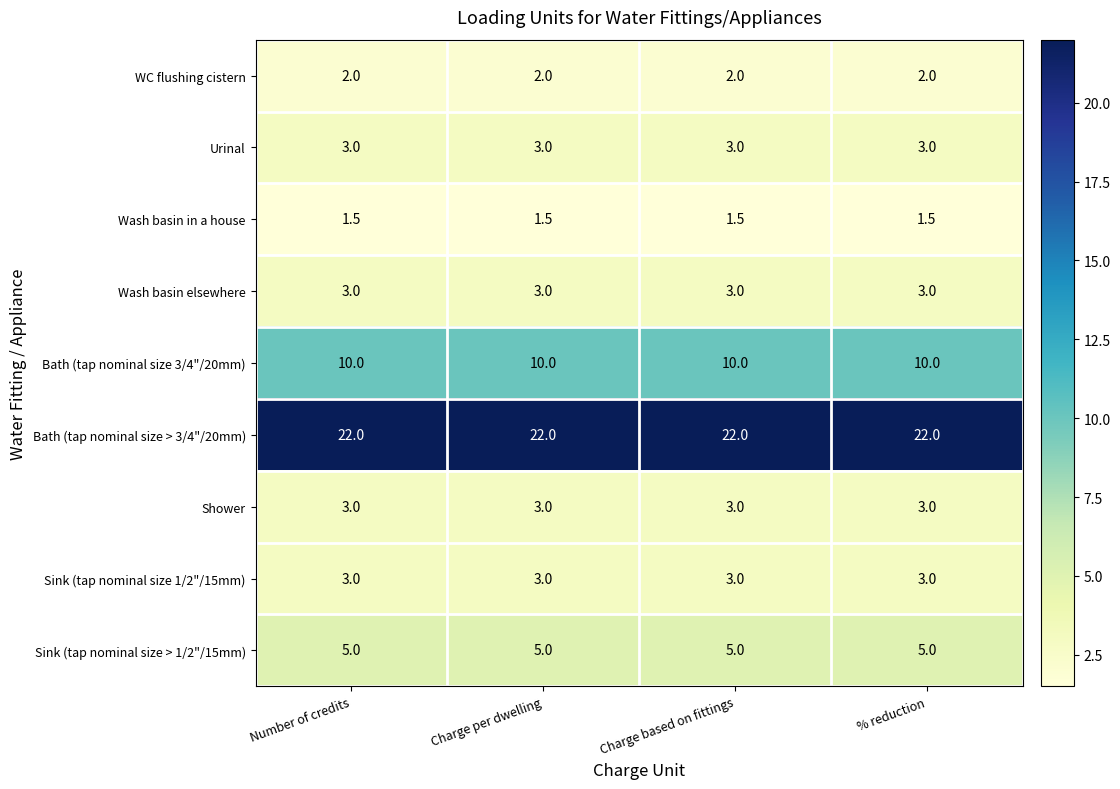

What value does the Shower series have at Number of credits?

3.0